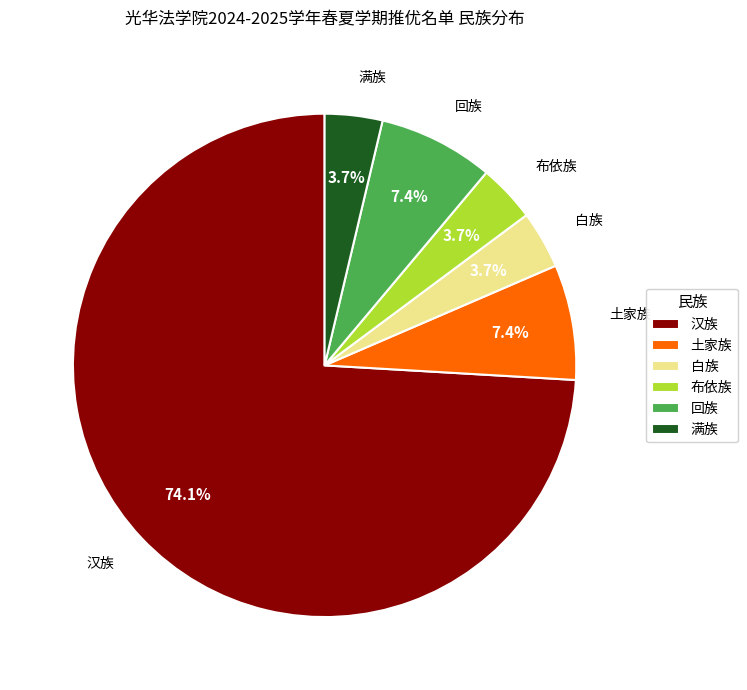

What is the largest slice in the pie chart?

汉族